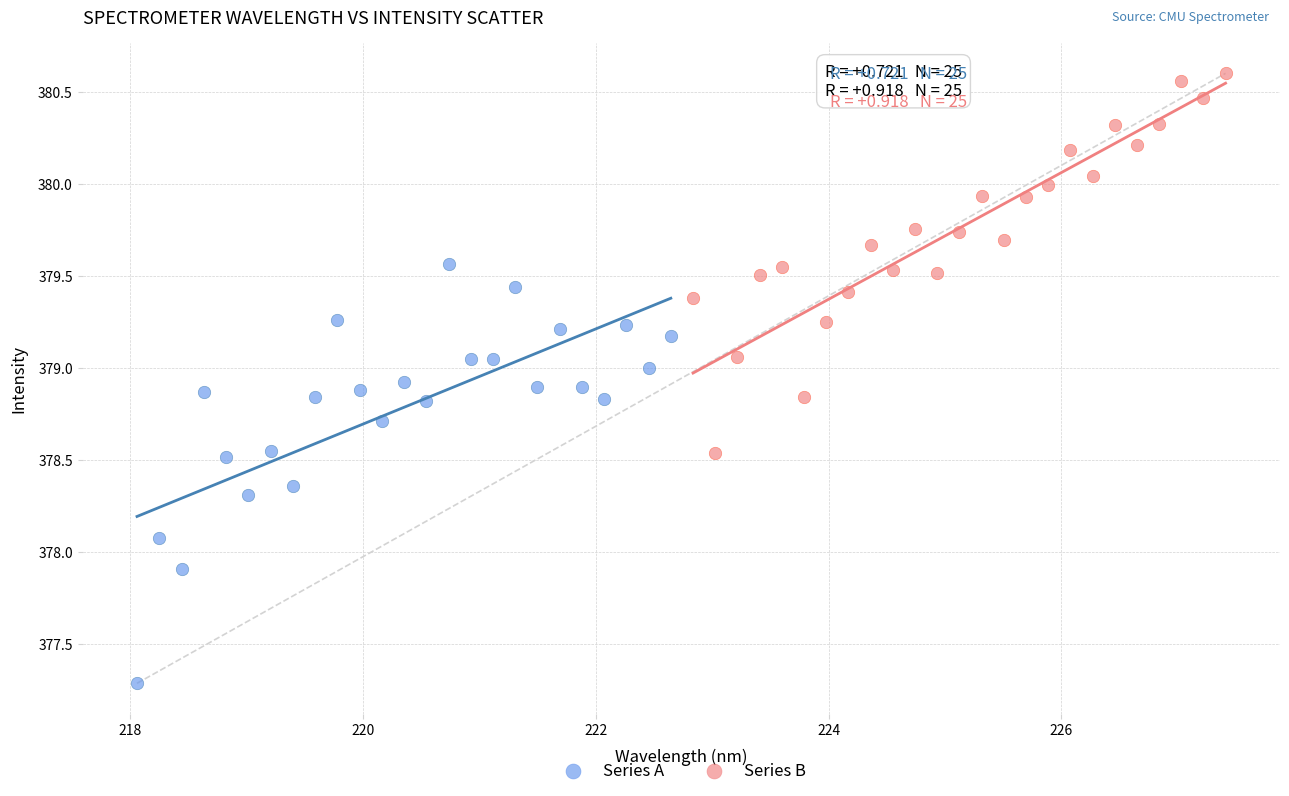

Which series has the largest Y range (max minus min)?

Series A